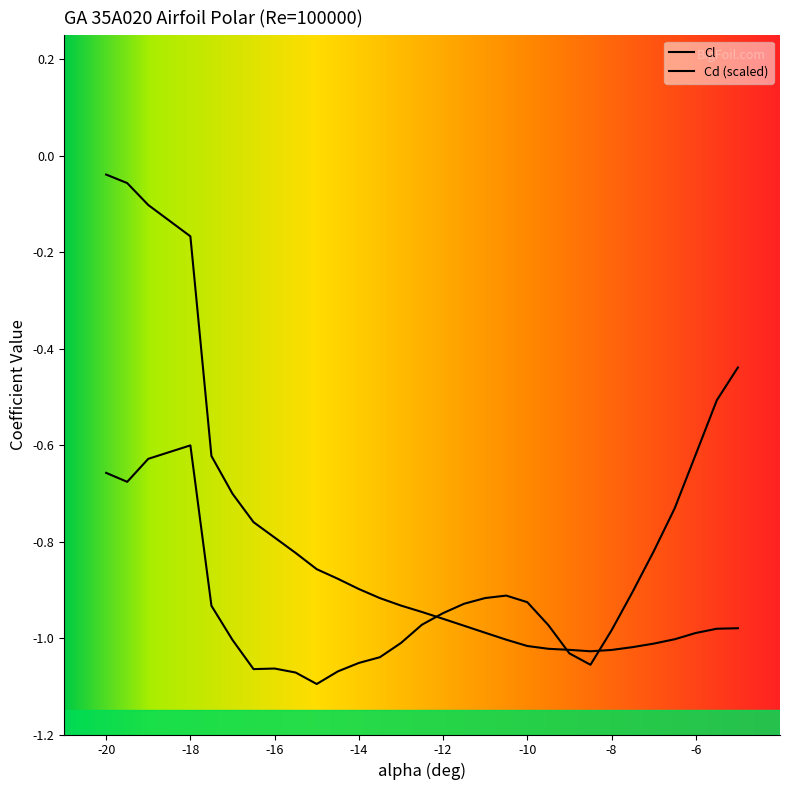

What is the sum of all Cd values?

-24.5